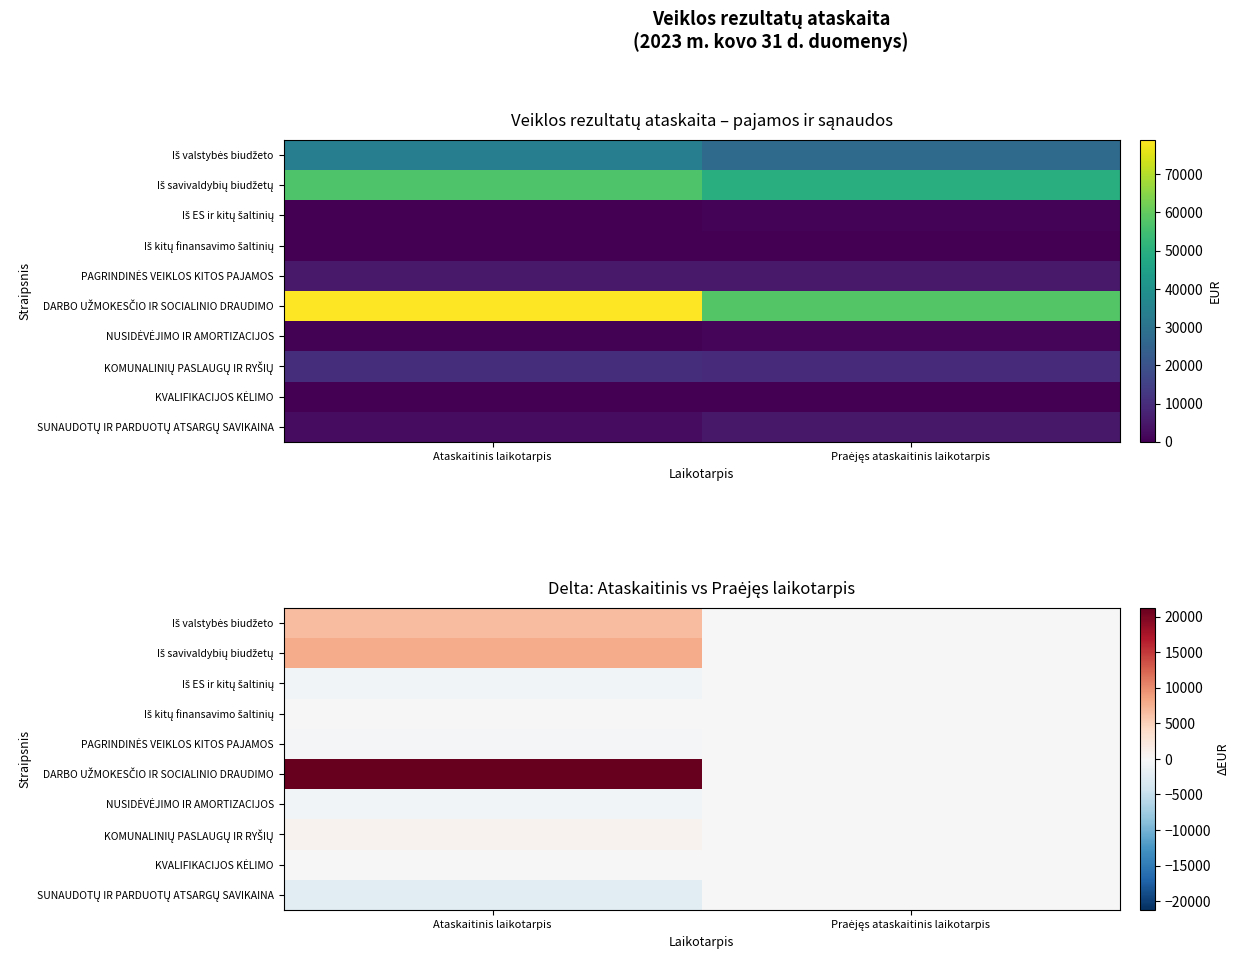

What is the difference between the KVALIFIKACIJOS KĖLIMO values at Praėjęs ataskaitinis laikotarpis and Ataskaitinis laikotarpis?

161.0